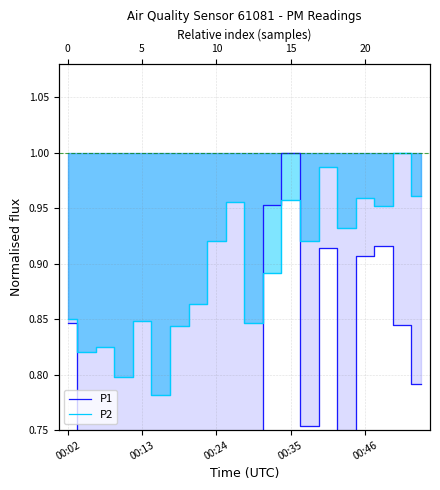

How many series are shown in this chart?

2